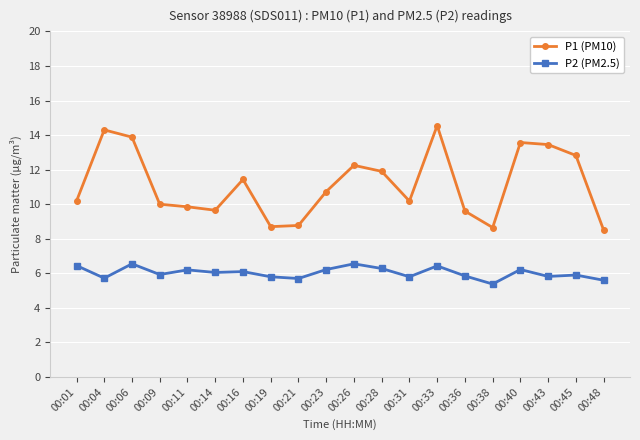

How many lines are shown in the chart?

2